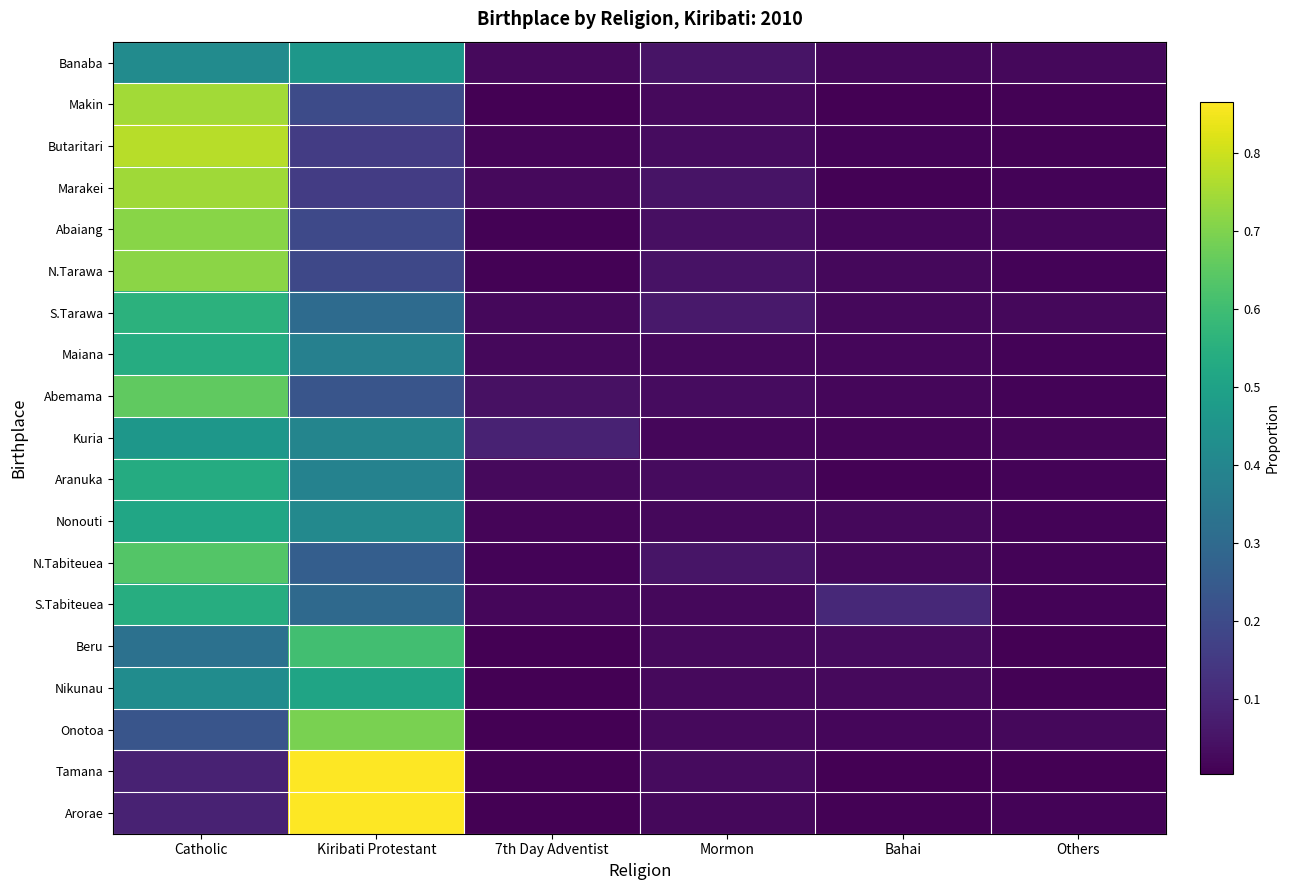

At which category is the sum across all series the highest?

Catholic